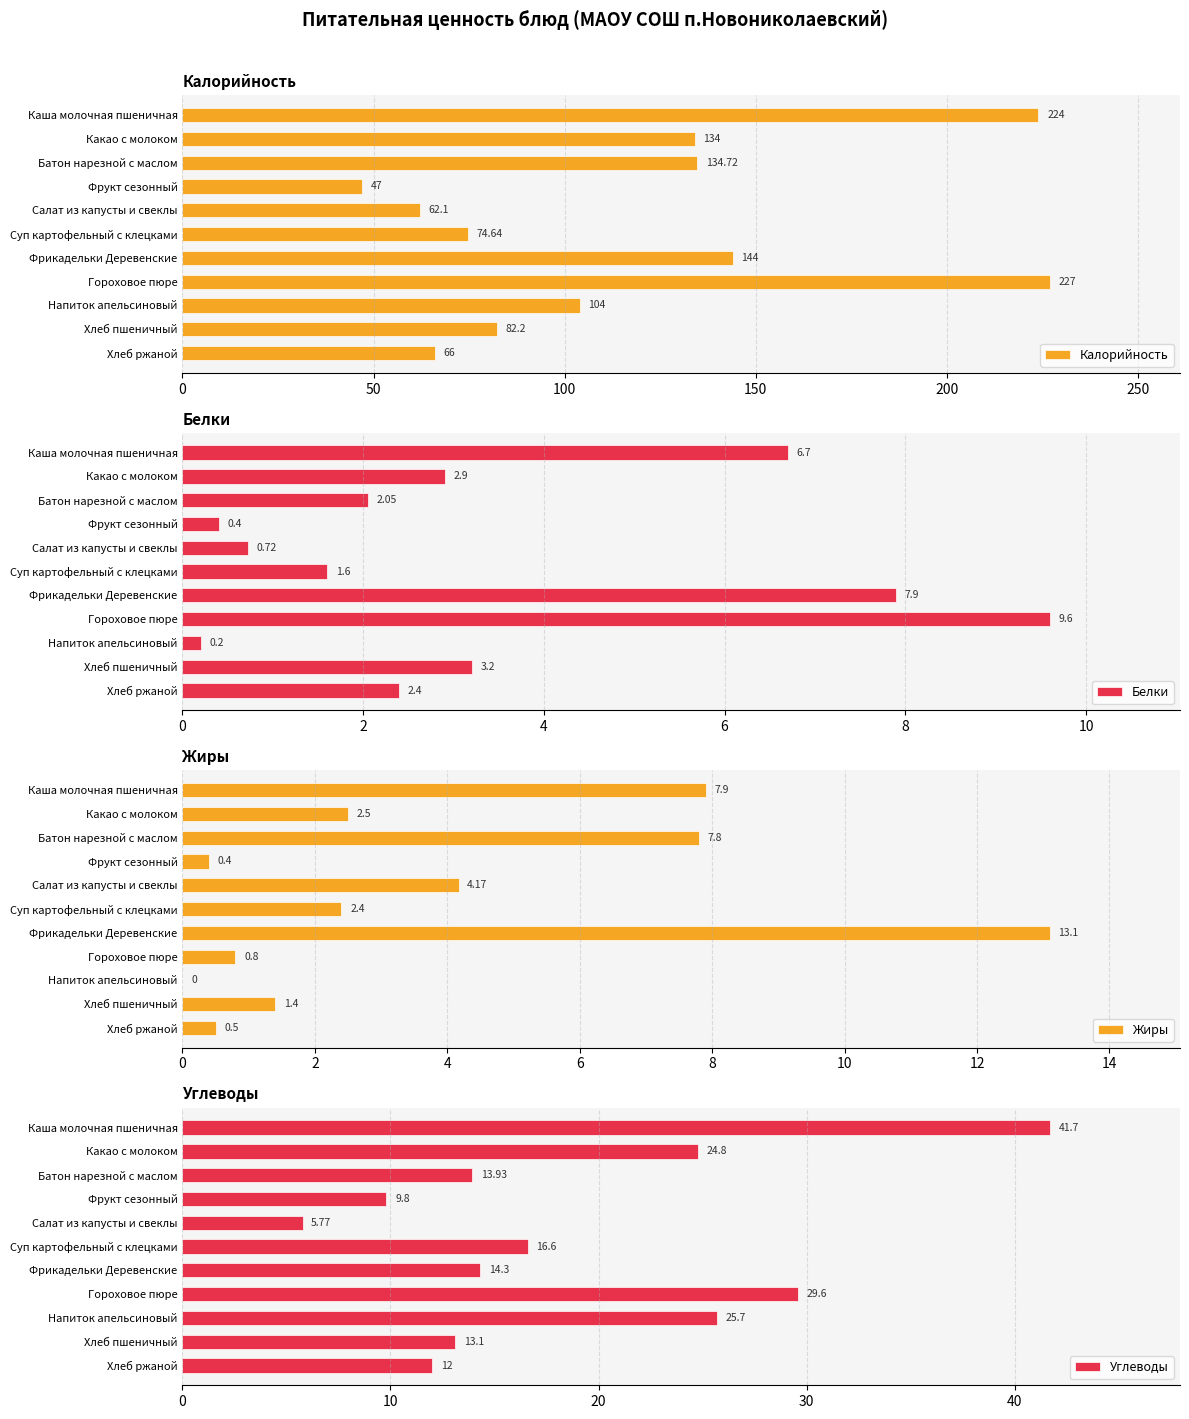

At which label does Калорийность reach its peak?

Гороховое пюре